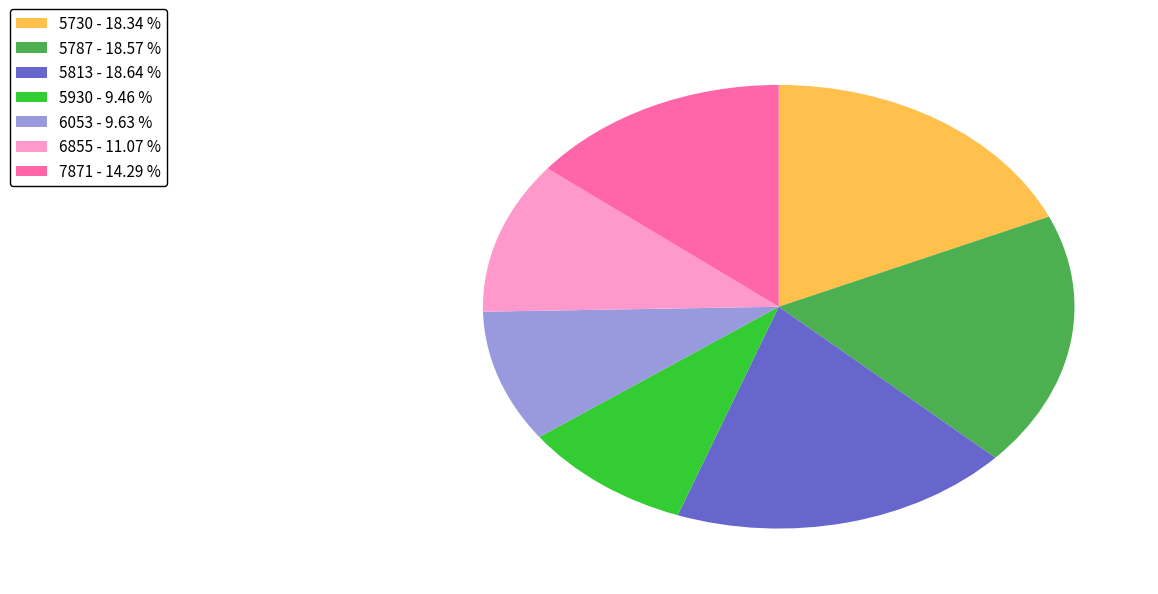

The 5787 slice represents 6% of the pie. True or false?

False